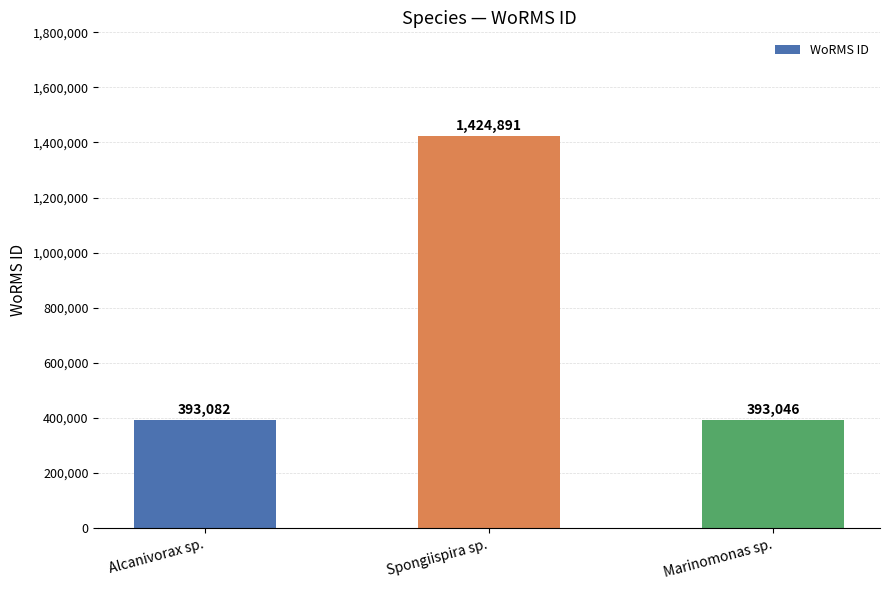

The value at Spongiispira sp. is 1424891. True or false?

True